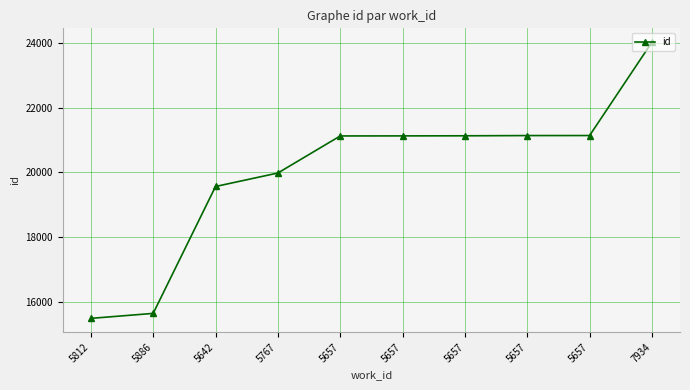

What is the difference between the maximum and minimum values?

8542